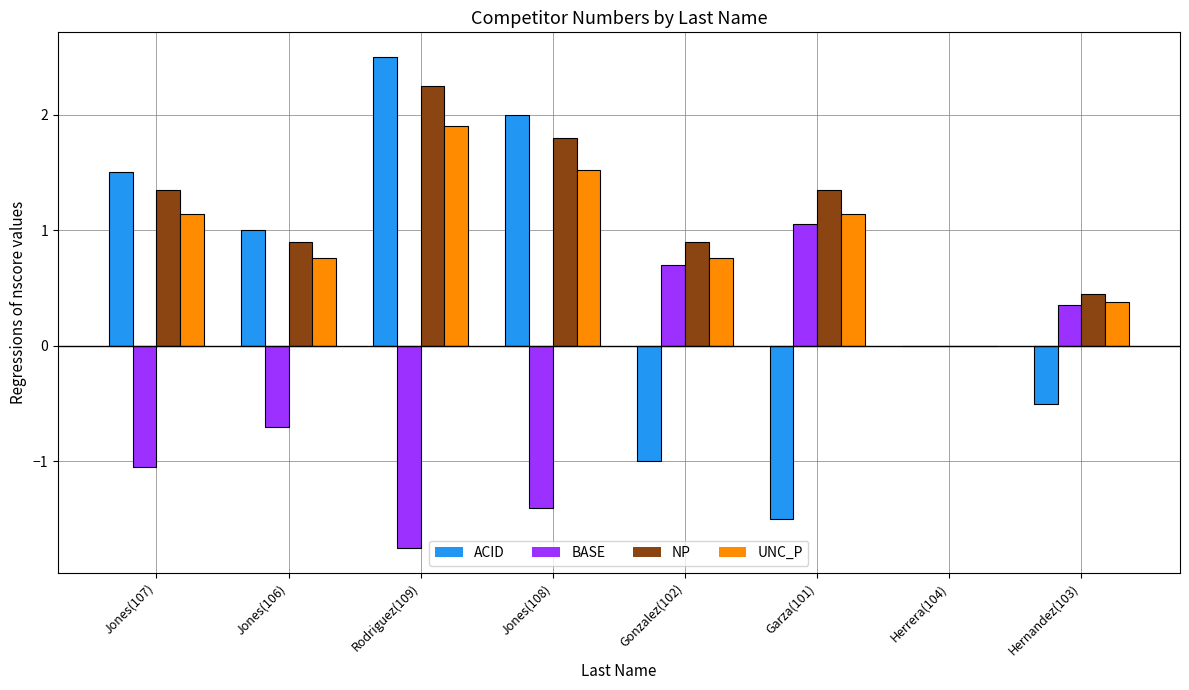

What is the maximum value shown in the chart?

2.5